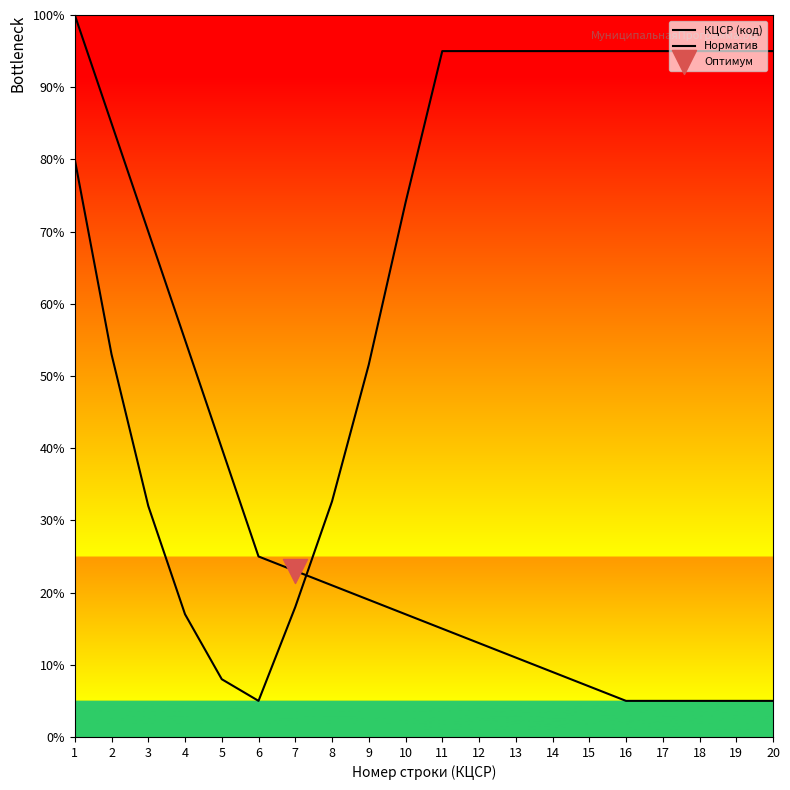

How many lines are shown in the chart?

2